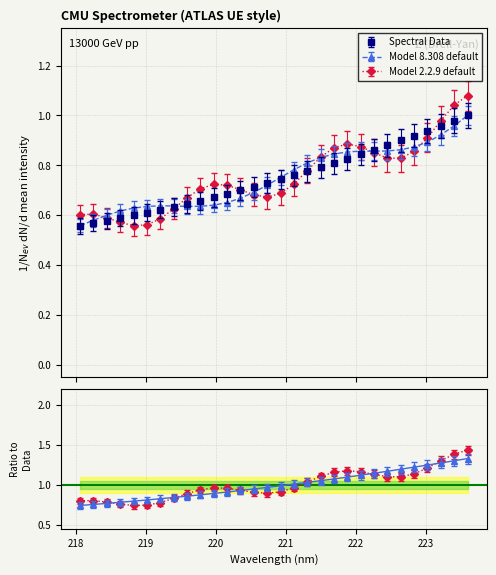

What is the value of the 25th point from the left?

0.9